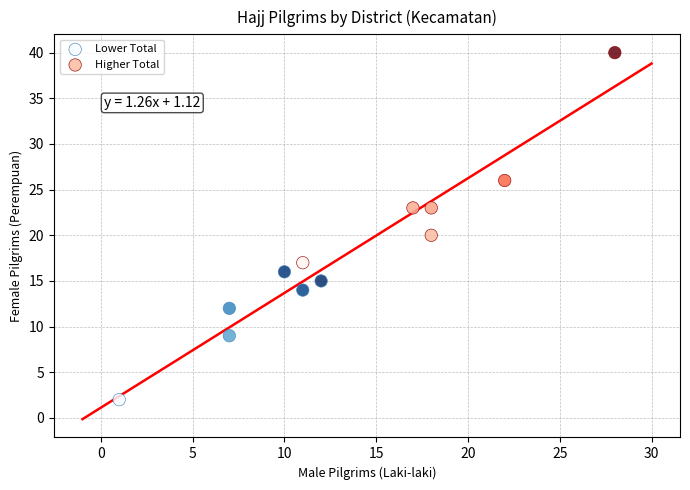

Which series reaches the minimum Y coordinate?

Lower Total